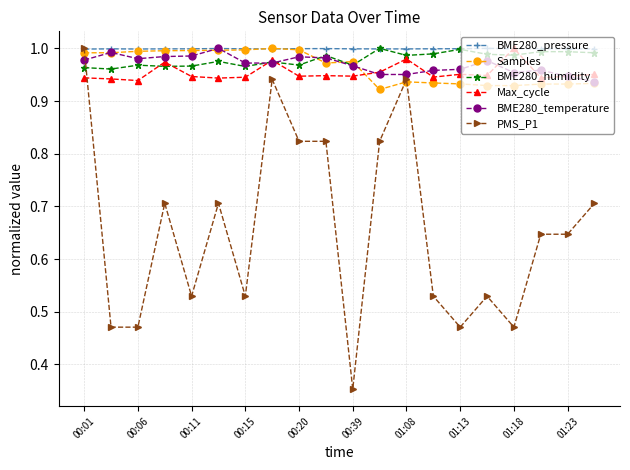

True or false: BME280_humidity has more than 2 points higher than both neighbors.

True